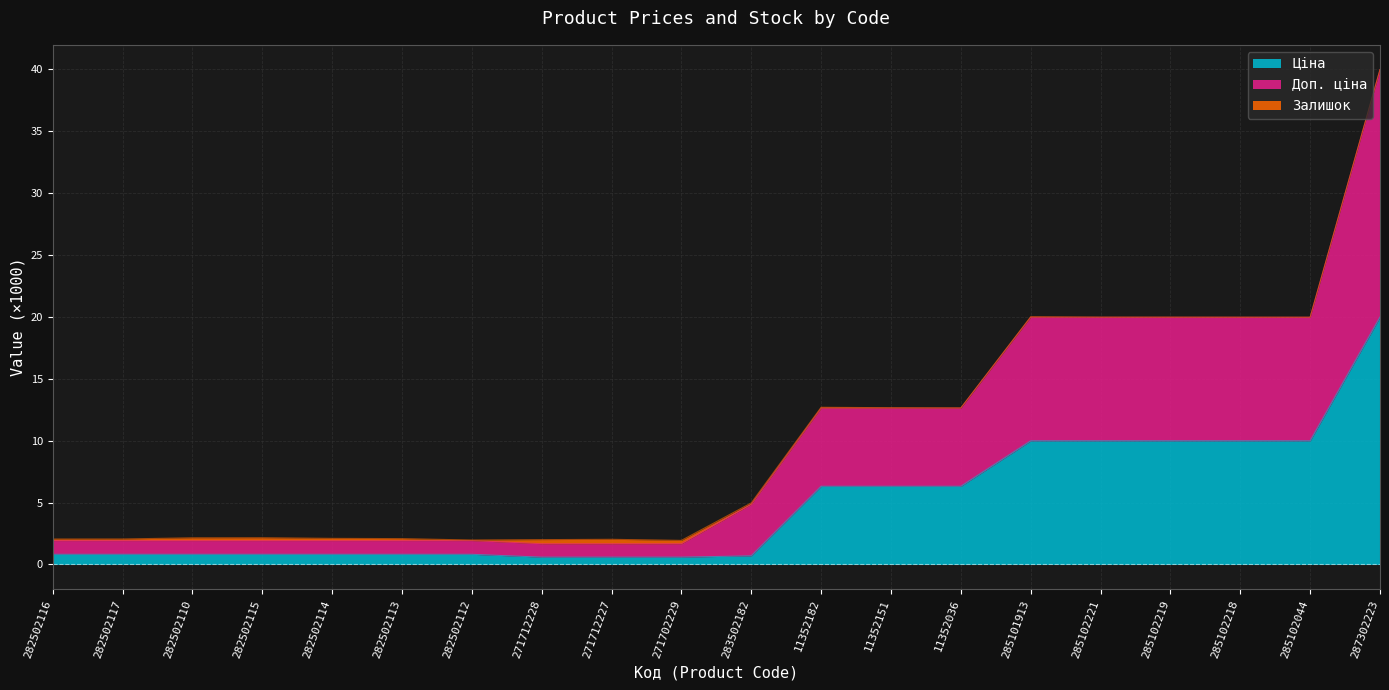

What is the label of the 1st point from the left?

282502116